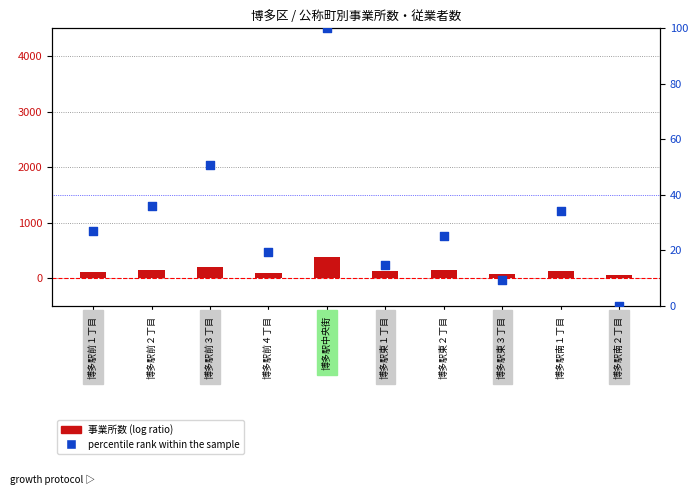

Which series reaches the minimum Y coordinate?

percentile rank within the sample